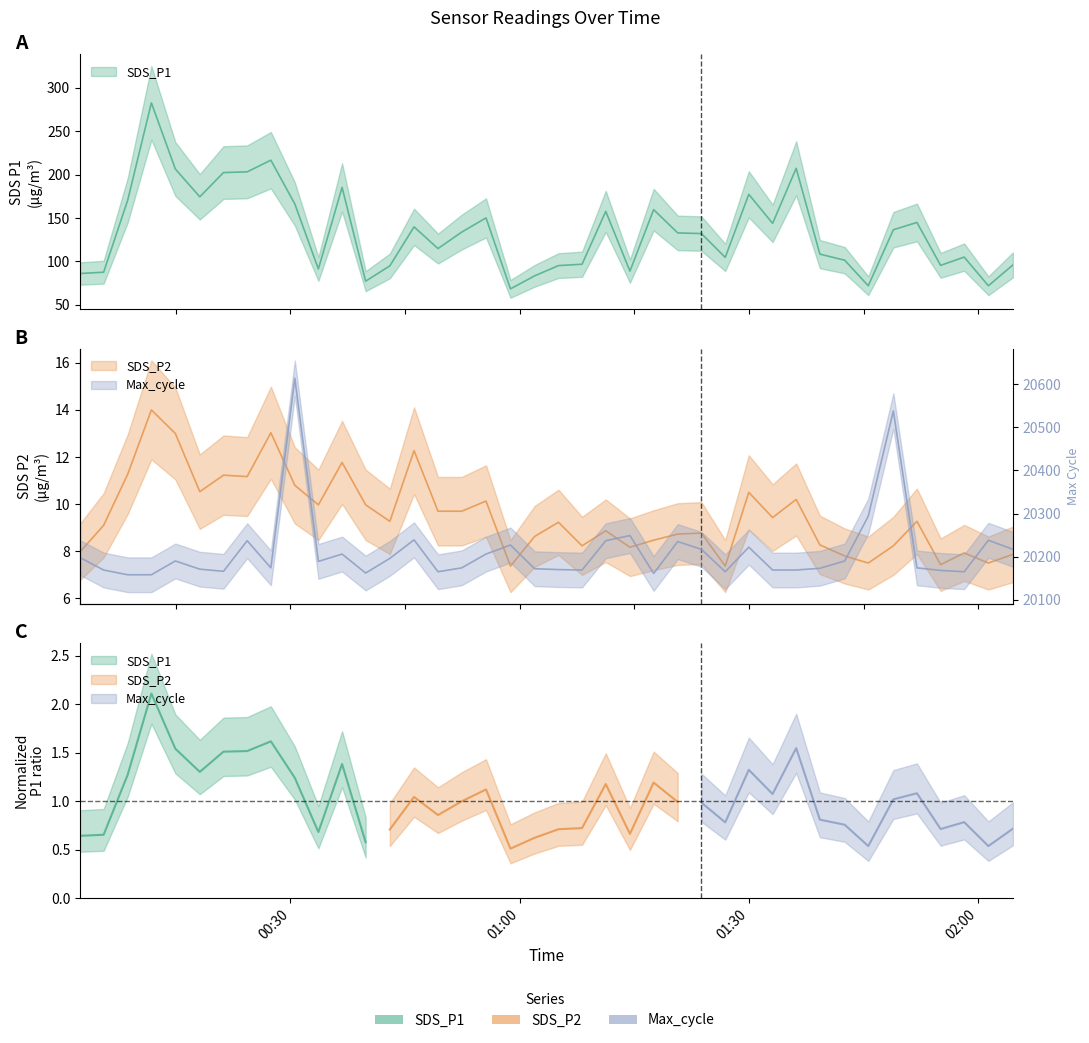

Count the number of categories in the chart.

40